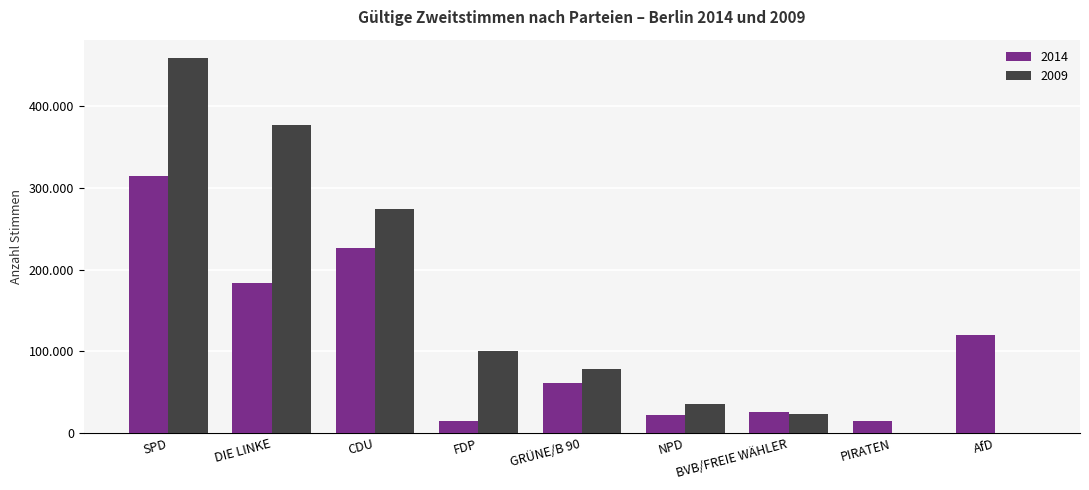

Reading left to right, what are all the values shown in this chart?

2014: SPD=315202	DIE LINKE=183178	CDU=226835	FDP=14376	GRÜNE/B 90=60767	NPD=21605	BVB/FREIE WÄHLER=26317	PIRATEN=14595	AfD=120077
2009: SPD=458840	DIE LINKE=377112	CDU=274825	FDP=100123	GRÜNE/B 90=78550	NPD=35544	BVB/FREIE WÄHLER=23296	PIRATEN=0	AfD=0